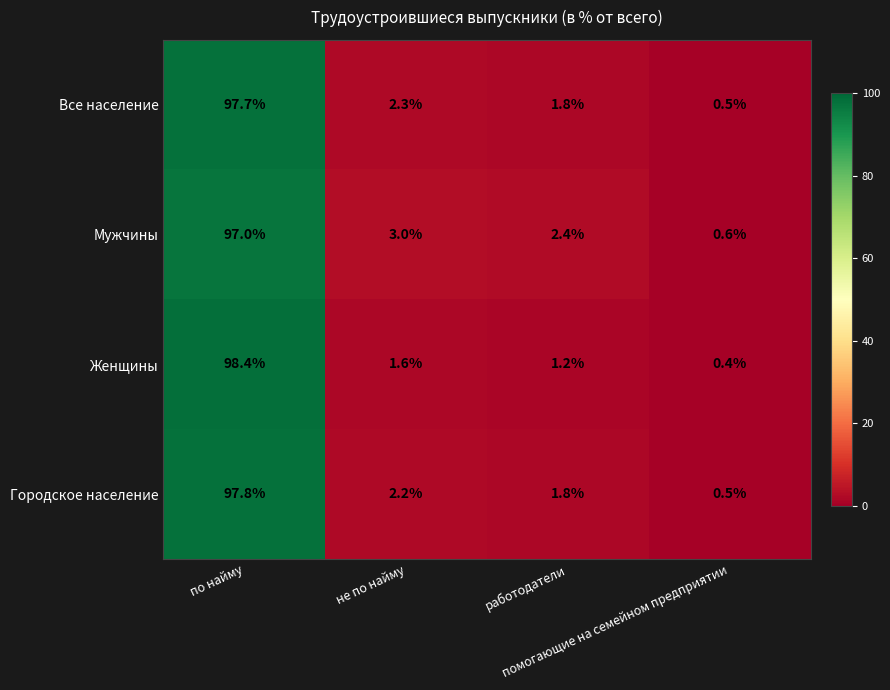

How many categories are shown in the chart?

4